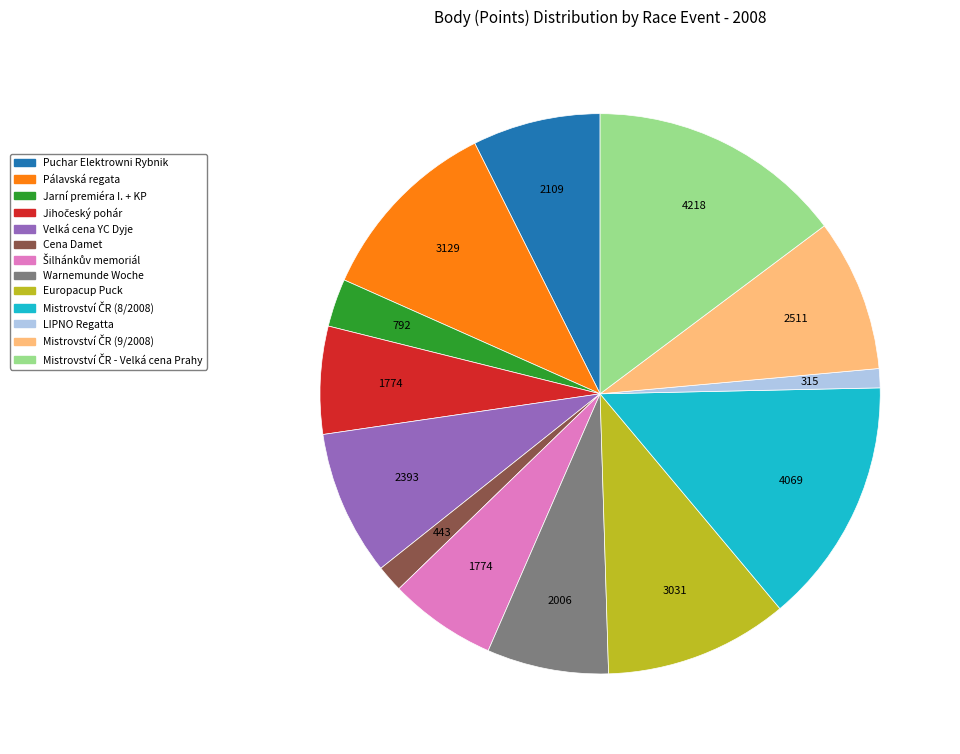

What is the ratio of the value at Warnemunde Woche to the value at Velká cena YC Dyje?

0.8